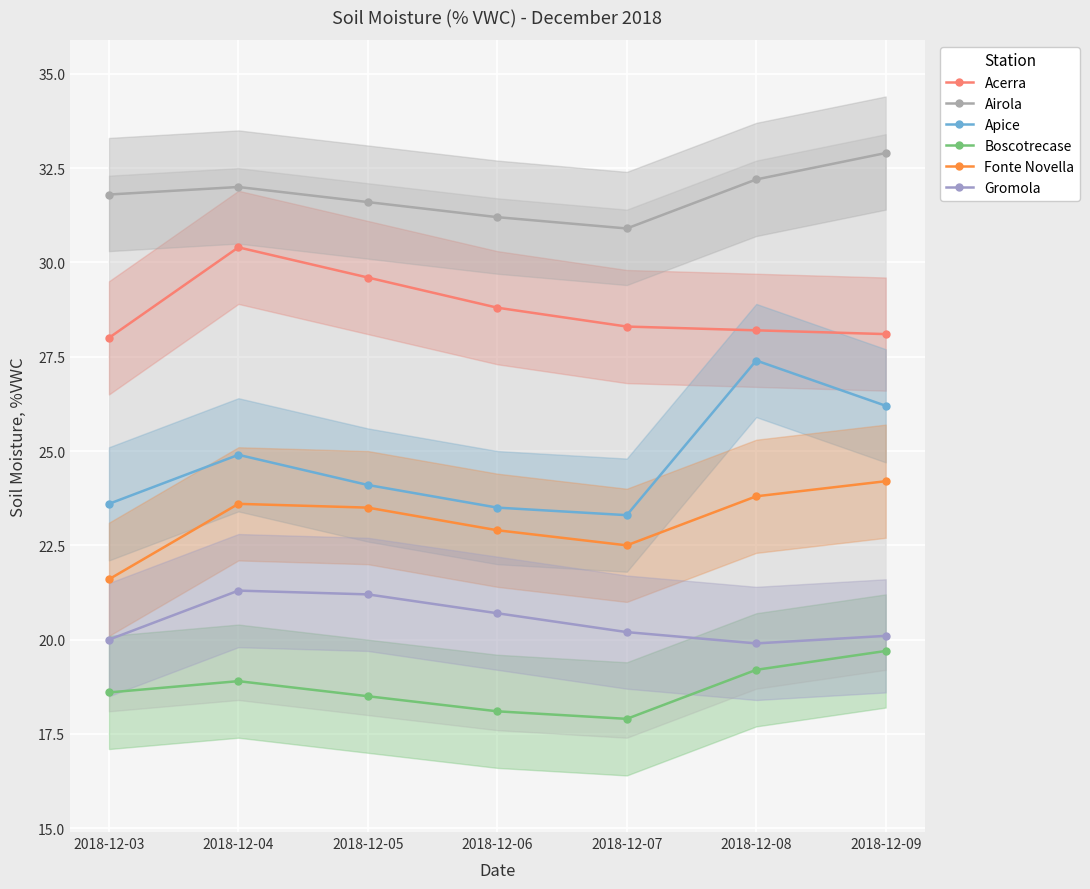

Reading left to right, extract all data points from this chart.

Acerra: 2018-12-03=28.0	2018-12-04=30.4	2018-12-05=29.6	2018-12-06=28.8	2018-12-07=28.3	2018-12-08=28.2	2018-12-09=28.1
Airola: 2018-12-03=31.8	2018-12-04=32.0	2018-12-05=31.6	2018-12-06=31.2	2018-12-07=30.9	2018-12-08=32.2	2018-12-09=32.9
Apice: 2018-12-03=23.6	2018-12-04=24.9	2018-12-05=24.1	2018-12-06=23.5	2018-12-07=23.3	2018-12-08=27.4	2018-12-09=26.2
Boscotrecase: 2018-12-03=18.6	2018-12-04=18.9	2018-12-05=18.5	2018-12-06=18.1	2018-12-07=17.9	2018-12-08=19.2	2018-12-09=19.7
Fonte Novella: 2018-12-03=21.6	2018-12-04=23.6	2018-12-05=23.5	2018-12-06=22.9	2018-12-07=22.5	2018-12-08=23.8	2018-12-09=24.2
Gromola: 2018-12-03=20.0	2018-12-04=21.3	2018-12-05=21.2	2018-12-06=20.7	2018-12-07=20.2	2018-12-08=19.9	2018-12-09=20.1